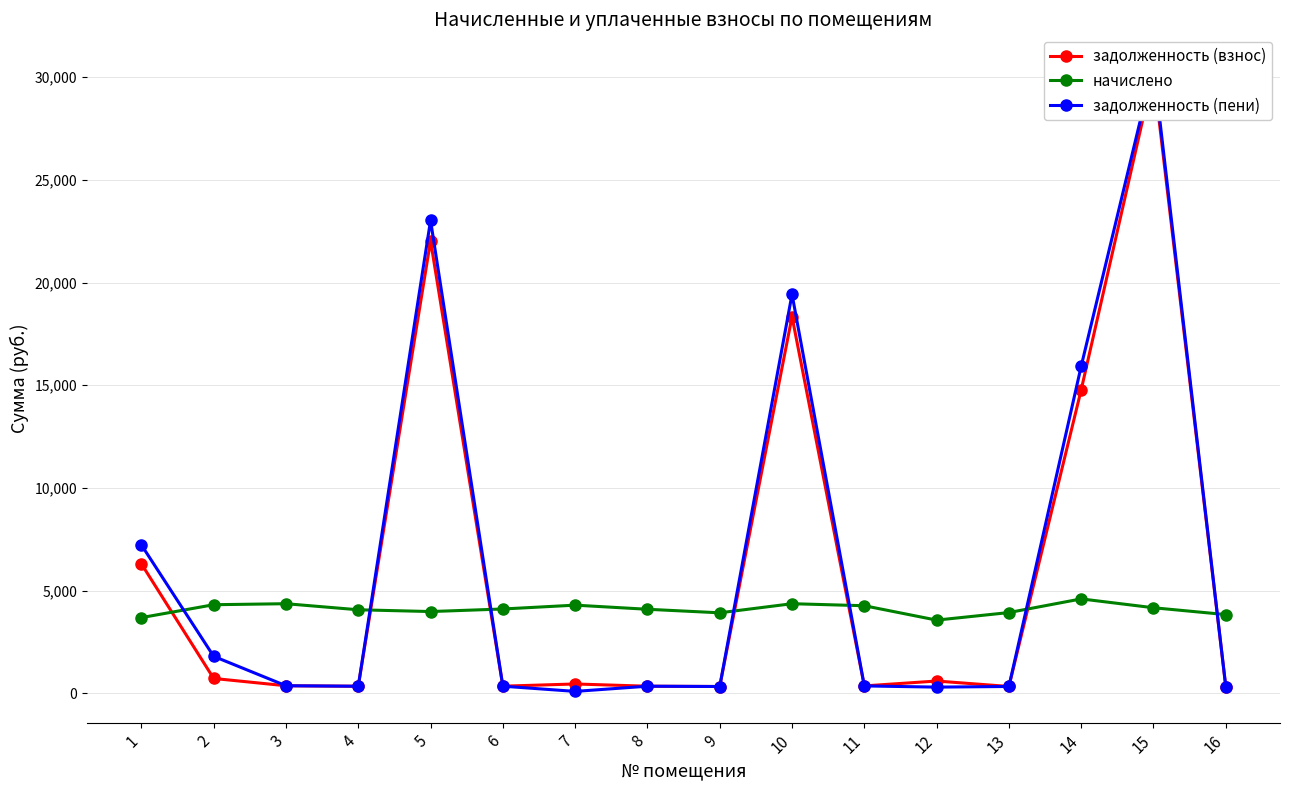

What is the total value across all series at 3?

5084.8